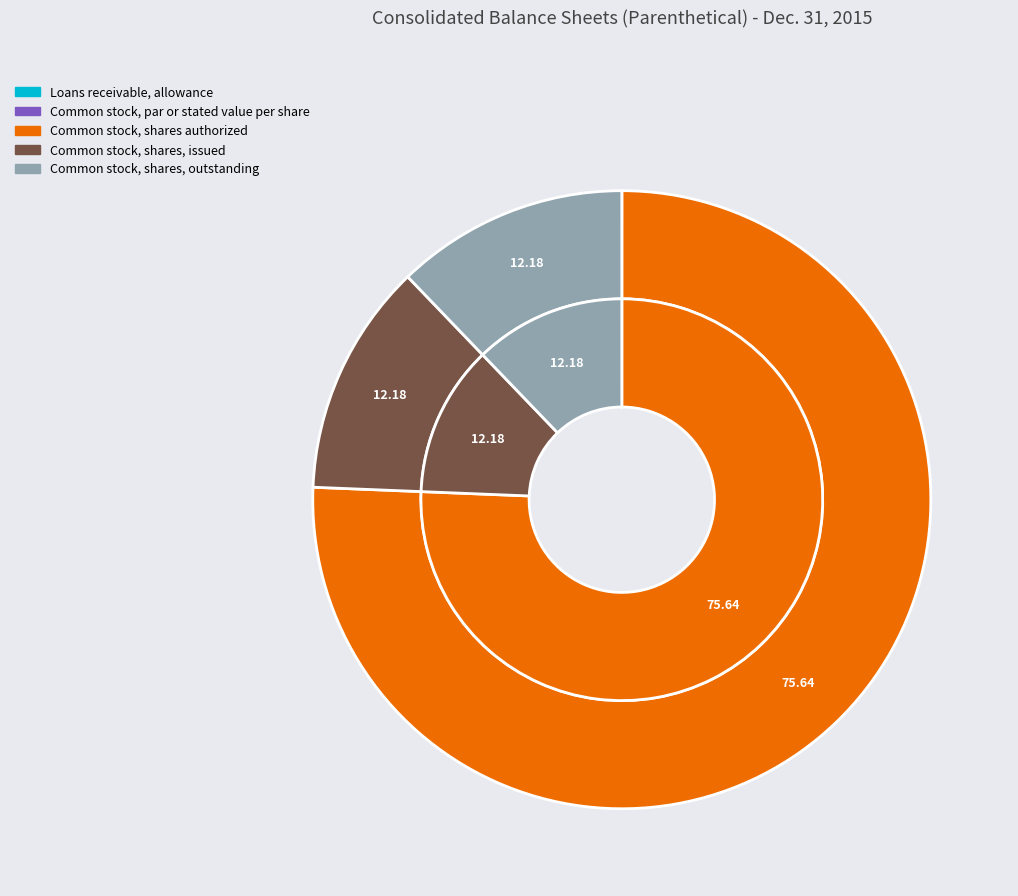

What percentage is NOT represented by Common stock, shares authorized?

24.4%